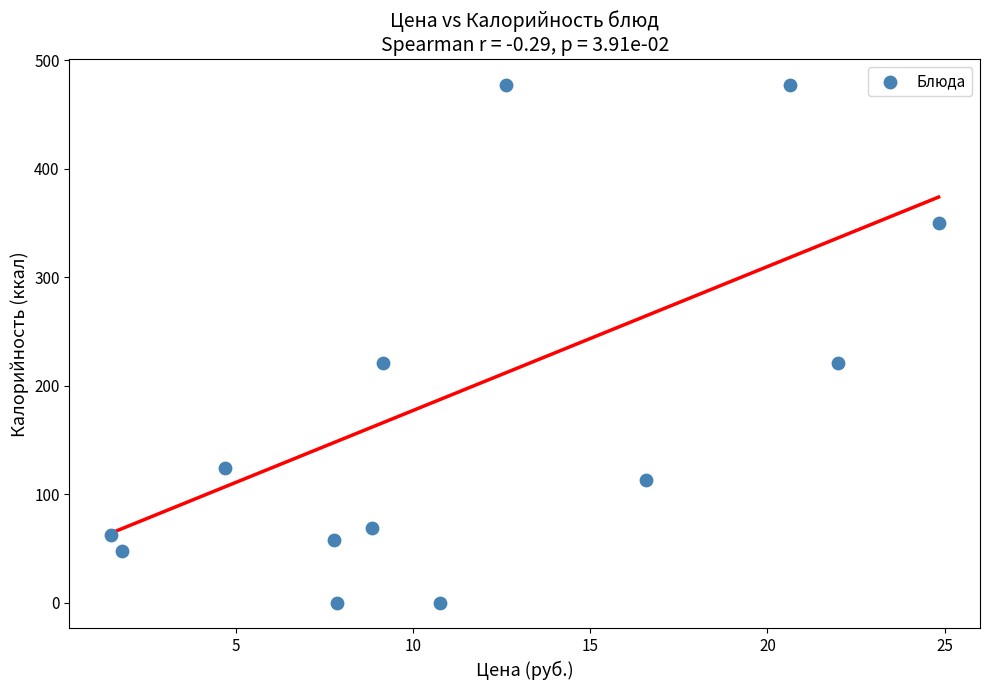

What is the range of X values (max minus min)?

23.4